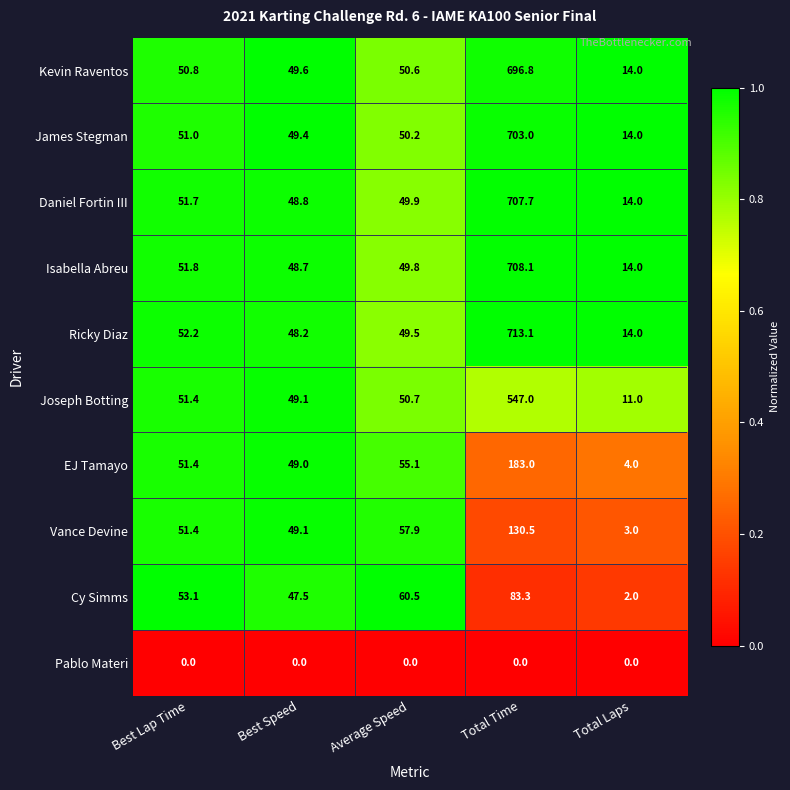

List the labels in order of Kevin Raventos value, largest first.

Total Time, Best Lap Time, Average Speed, Best Speed, Total Laps